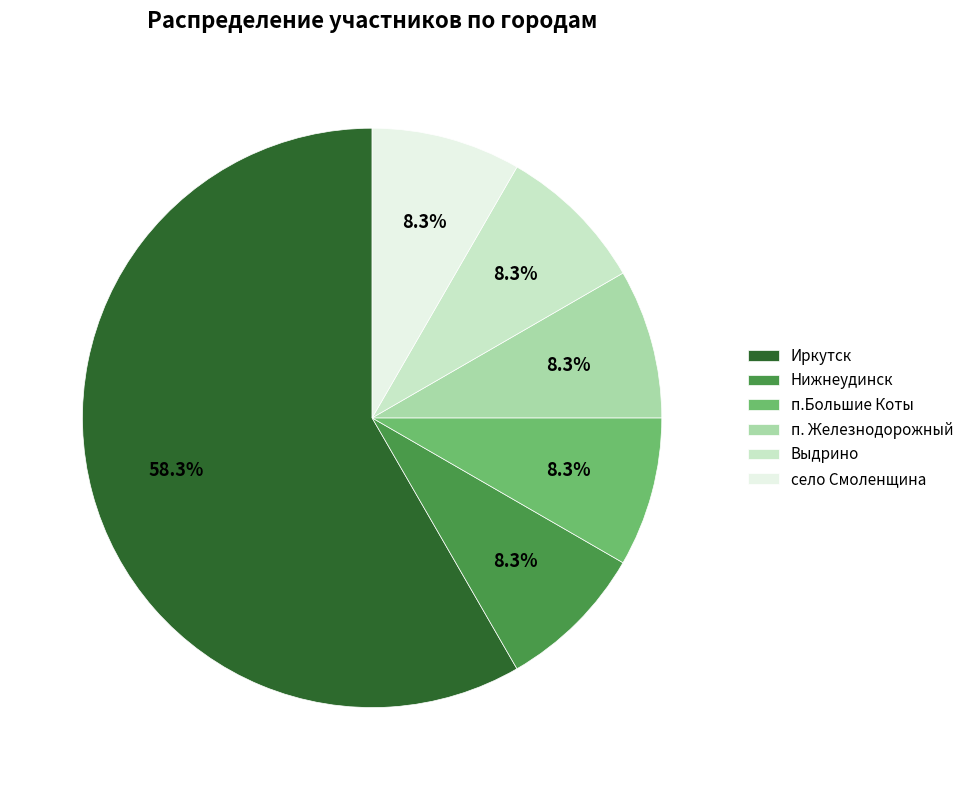

What percentage is the Выдрино slice, to the nearest percent?

8%